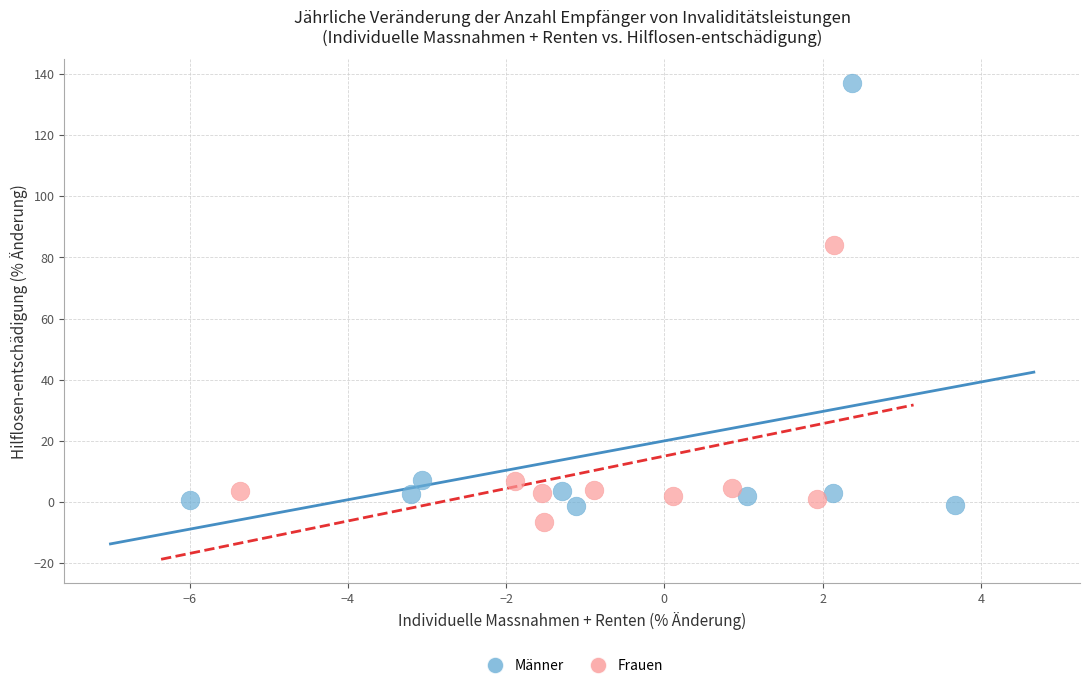

Which series has the widest spread of Y values?

Männer